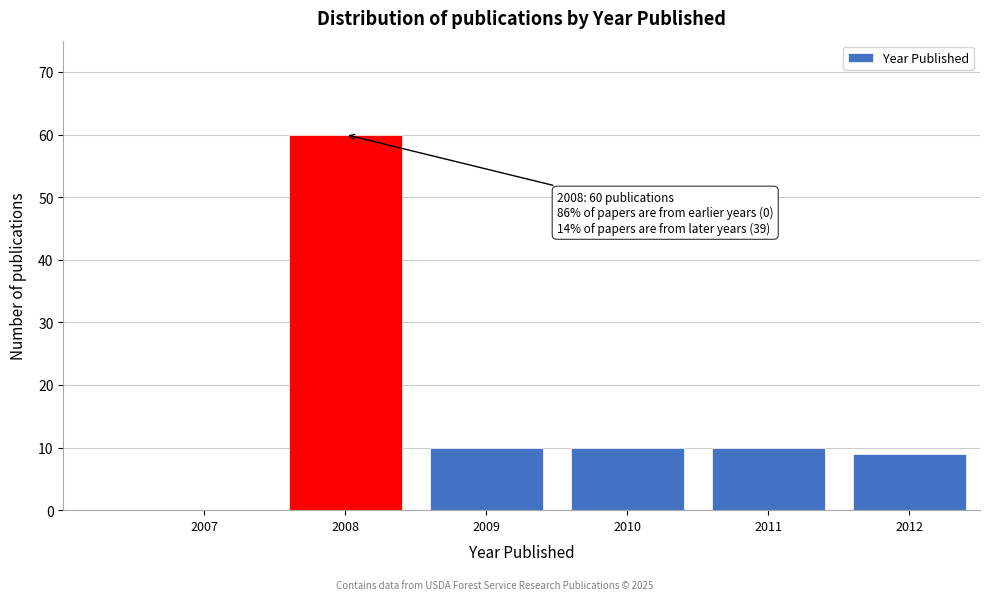

Reading left to right, what are all the values shown in this chart?

2007=0	2008=60	2009=10	2010=10	2011=10	2012=9